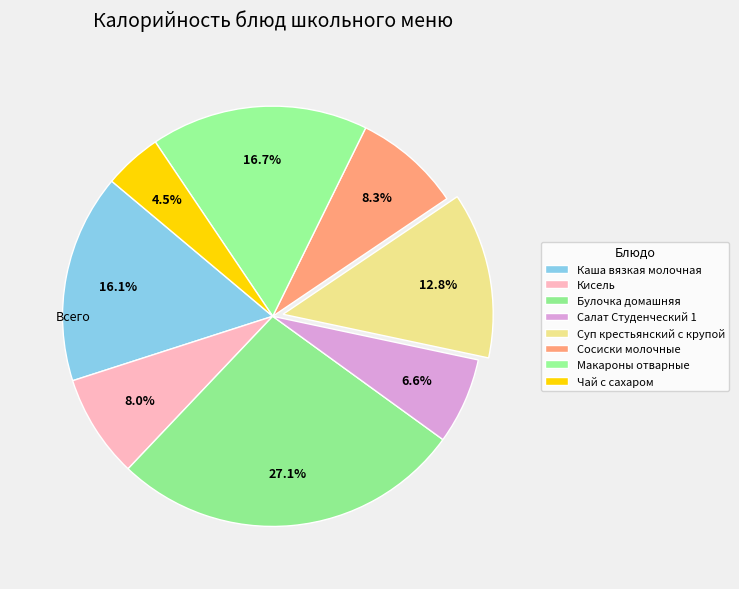

Is Булочка домашняя the majority of the pie?

No